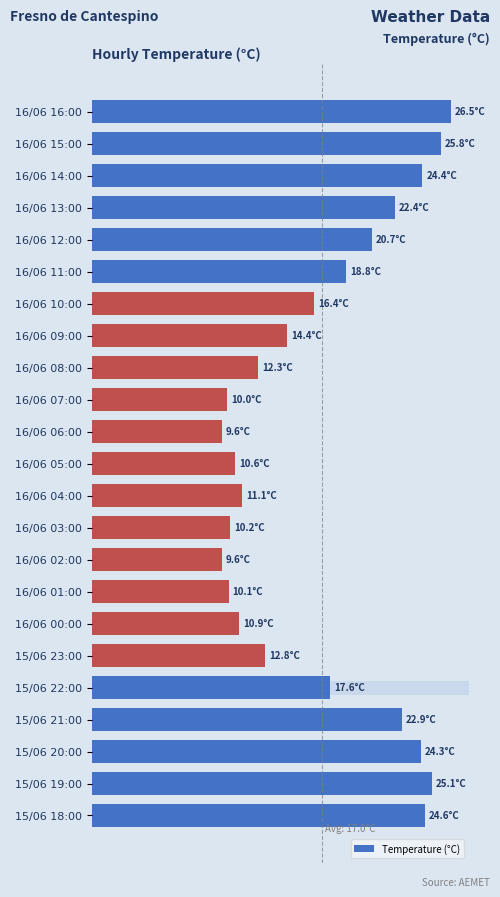

Are the bars horizontal?

Yes